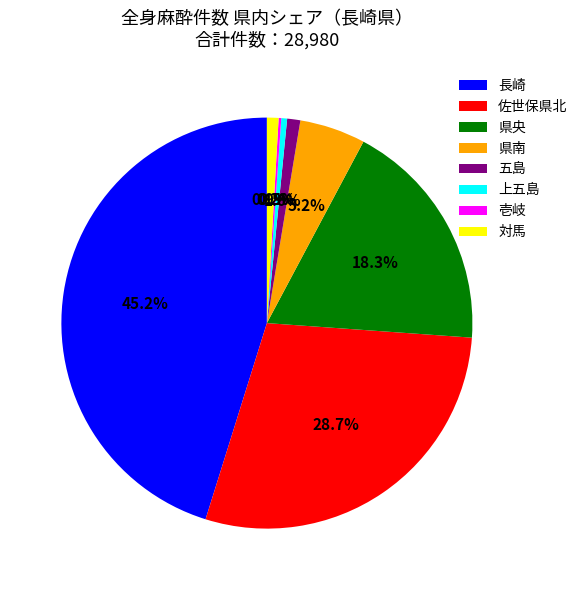

How much of the chart is everything except 長崎?

54.8%